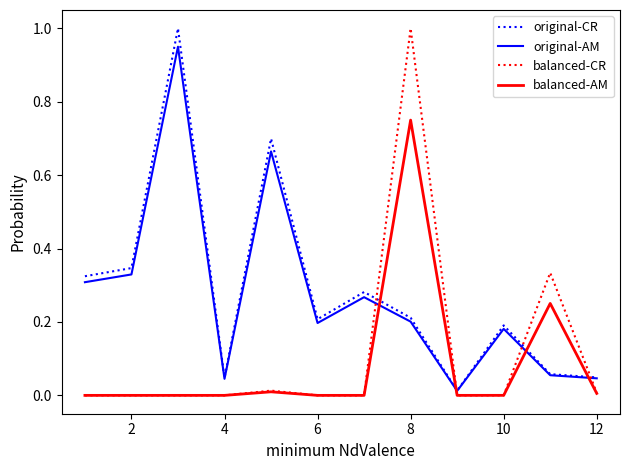

What is the greatest value displayed?

1.0